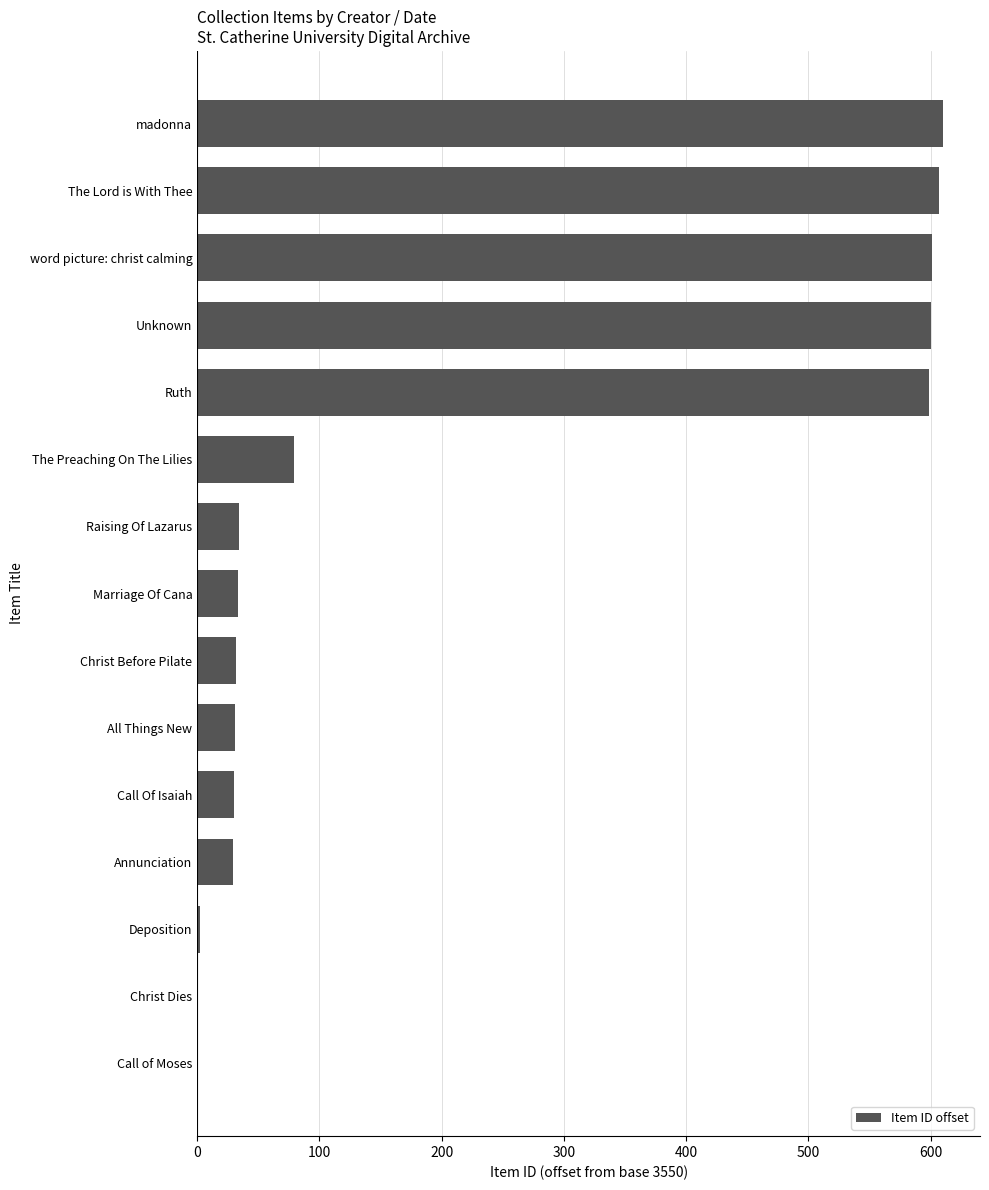

What is the change in value from Unknown to The Preaching On The Lilies?

-521